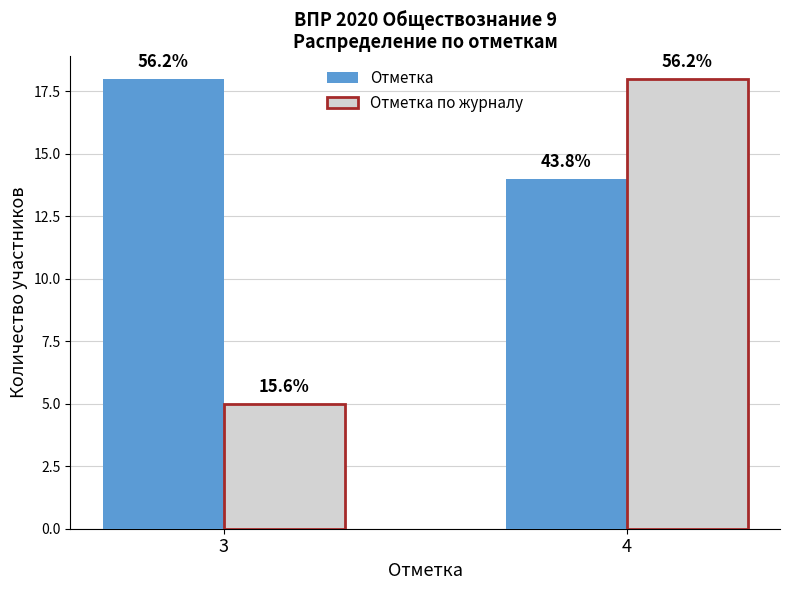

Does the chart contain stacked bars?

No